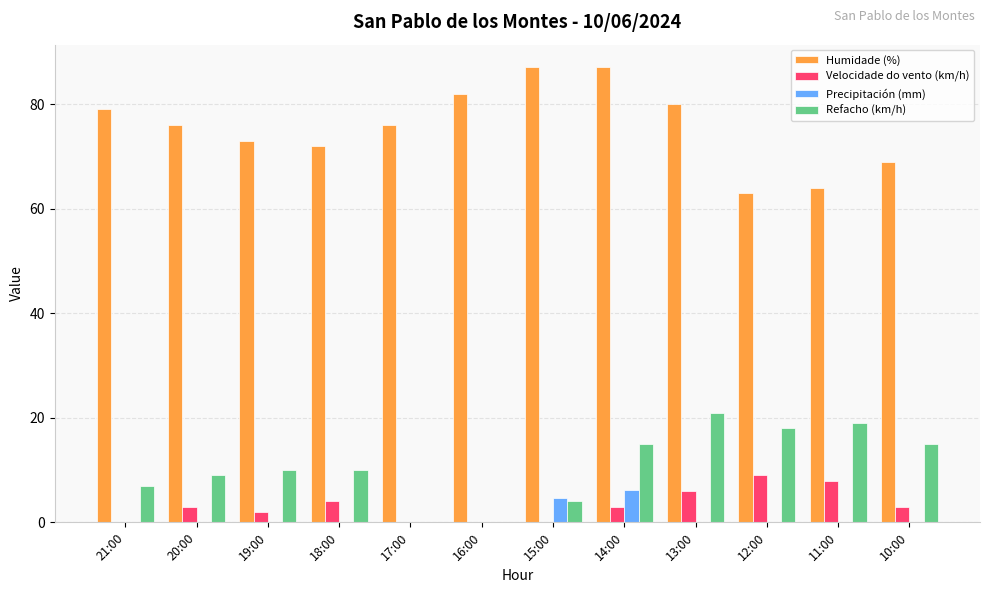

How many groups of bars are there?

12